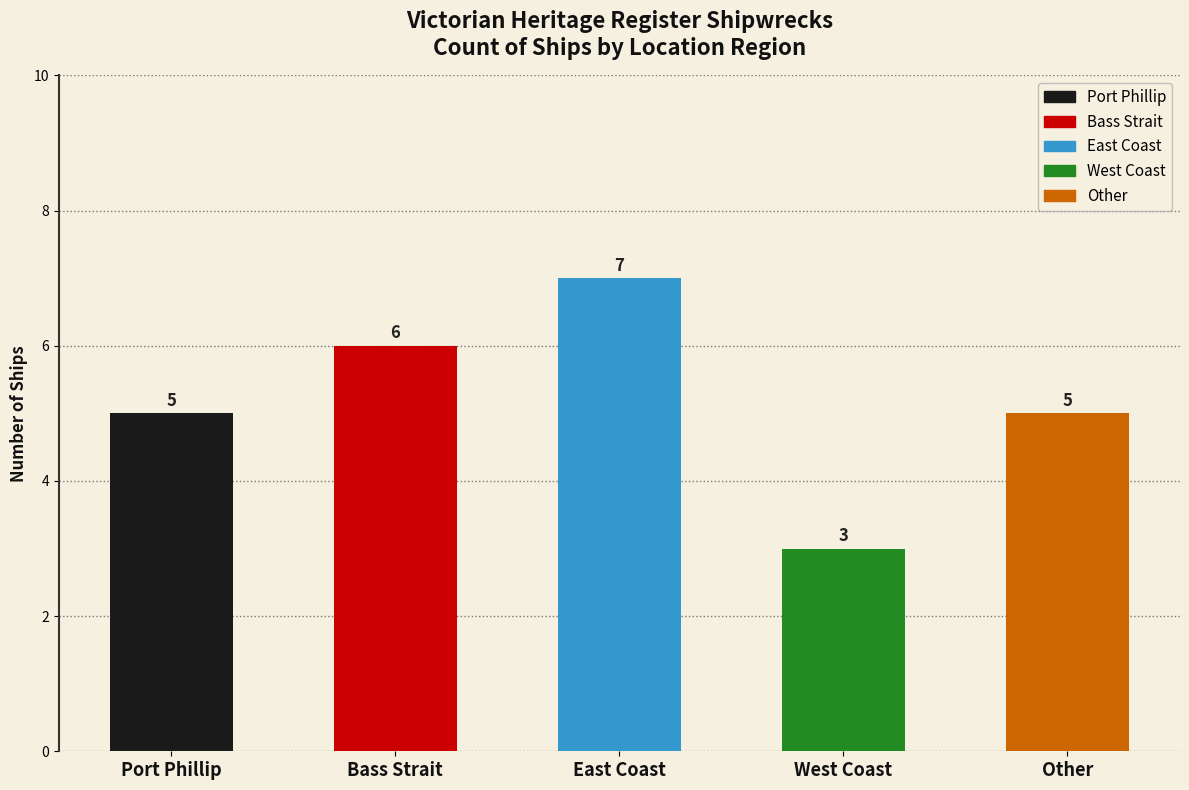

Which has a higher value, East Coast or West Coast?

East Coast